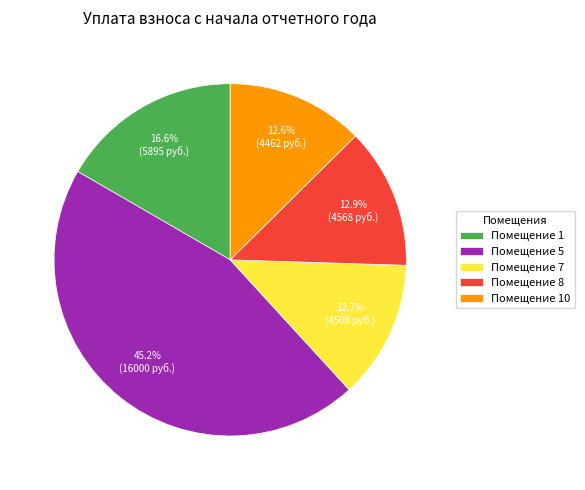

How much of the chart is everything except Помещение 7?

87.3%